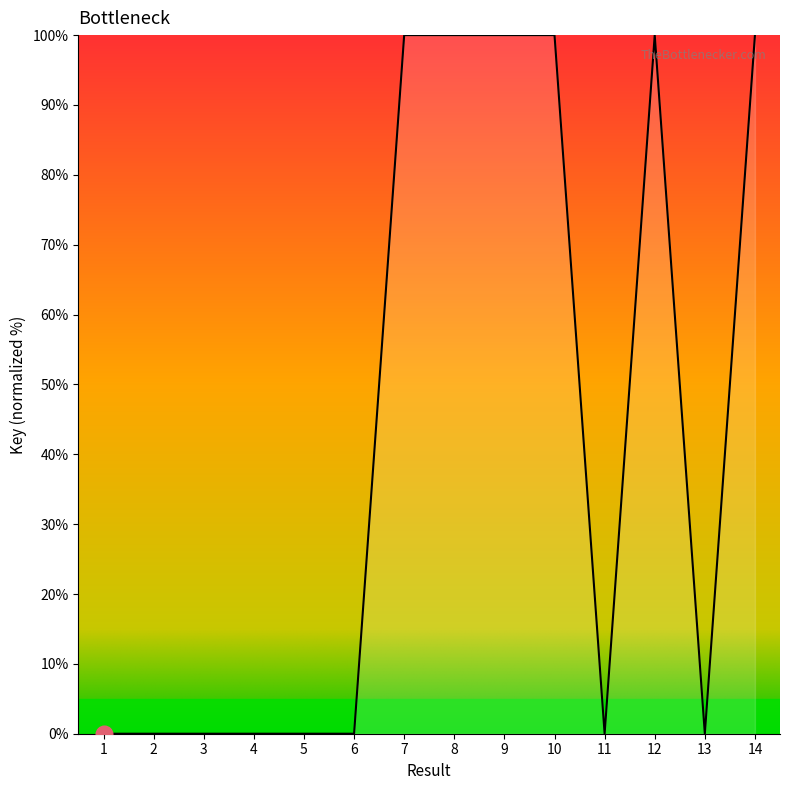

What is the greatest value displayed?

100.0